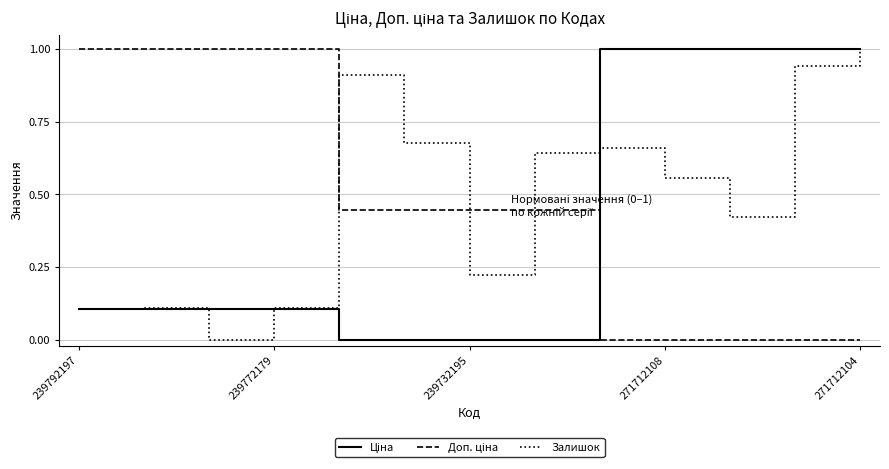

Which series has the largest total across all categories?

Залишок